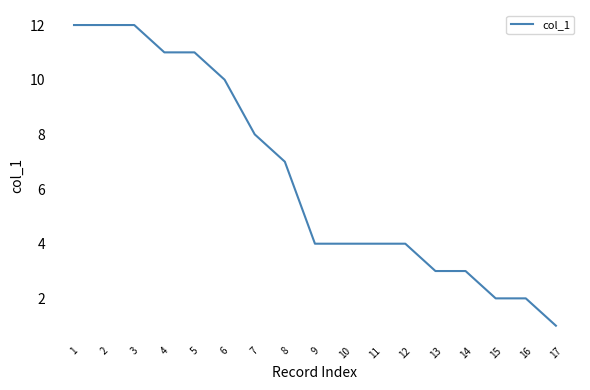

At which label does the data first exceed 4?

1